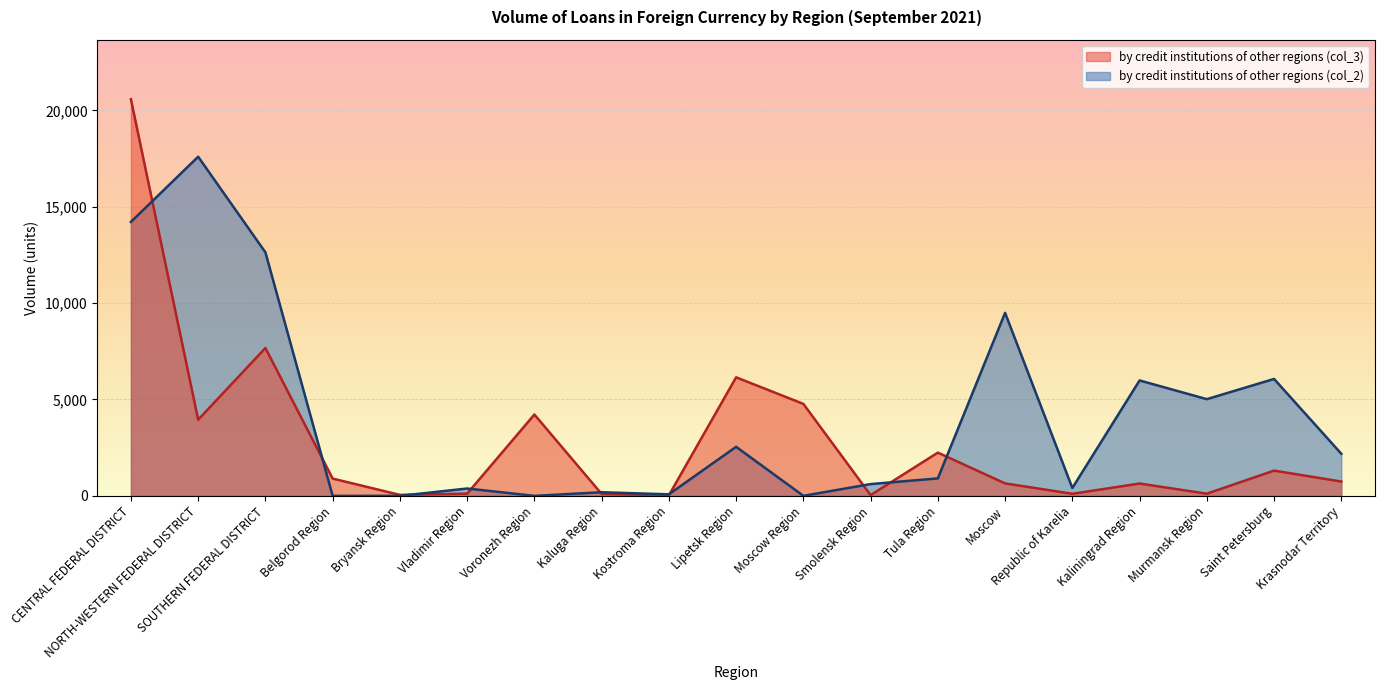

Does the chart display data point markers on the line(s)?

No